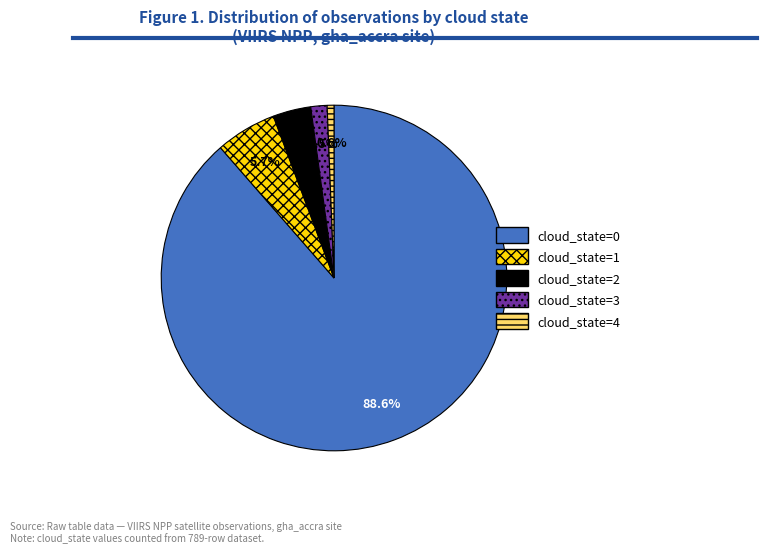

True or false: cloud_state=4 accounts for 13% of the total.

False